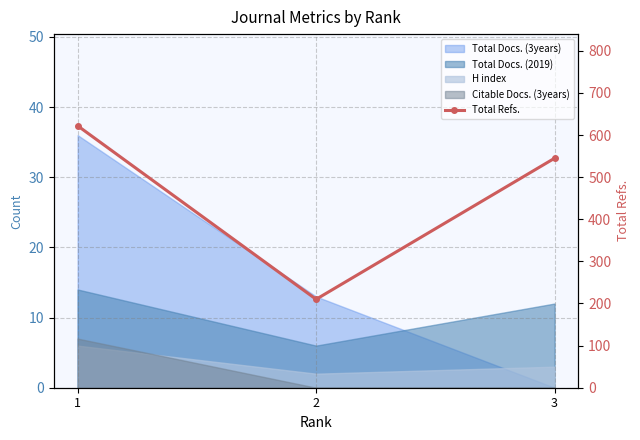

What is the value of the 1st point from the left?

622